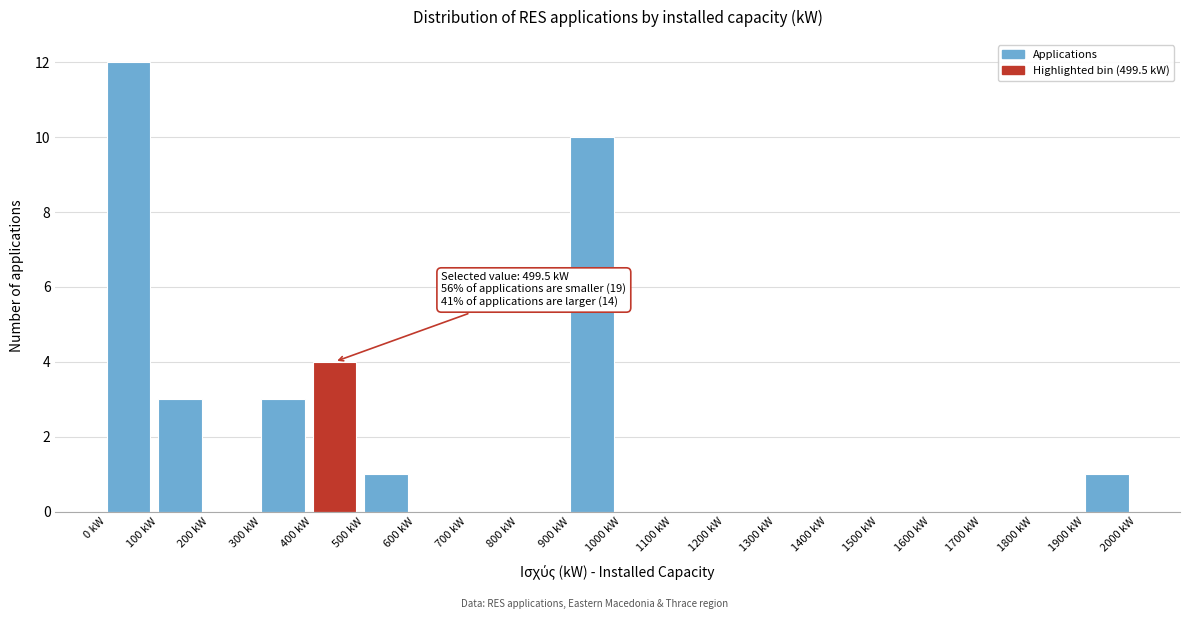

Which range on the x-axis has the tallest bar?

0 to 100